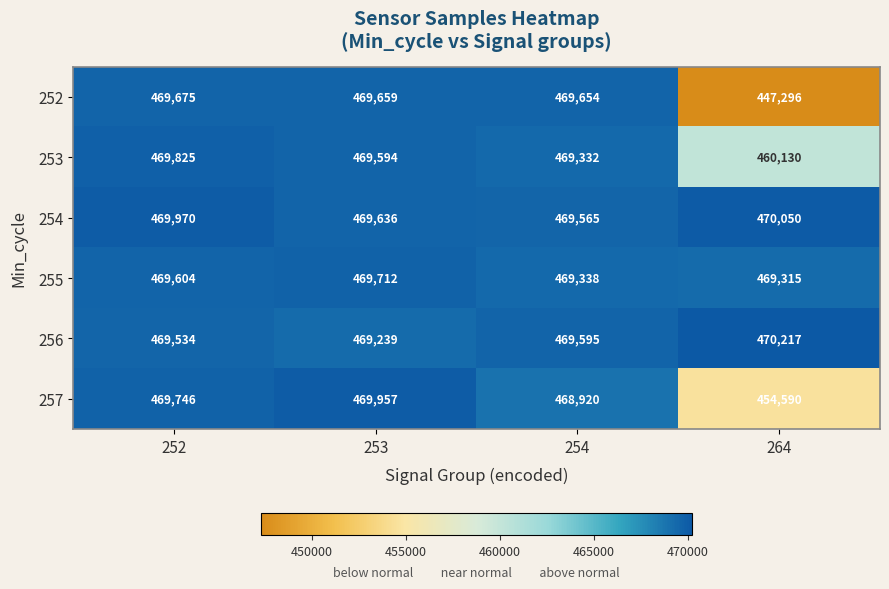

How many series are shown in this chart?

6